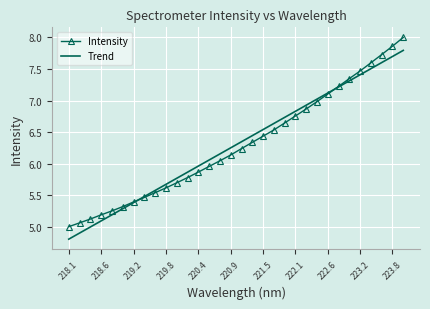

What is the greatest value displayed?

8.0